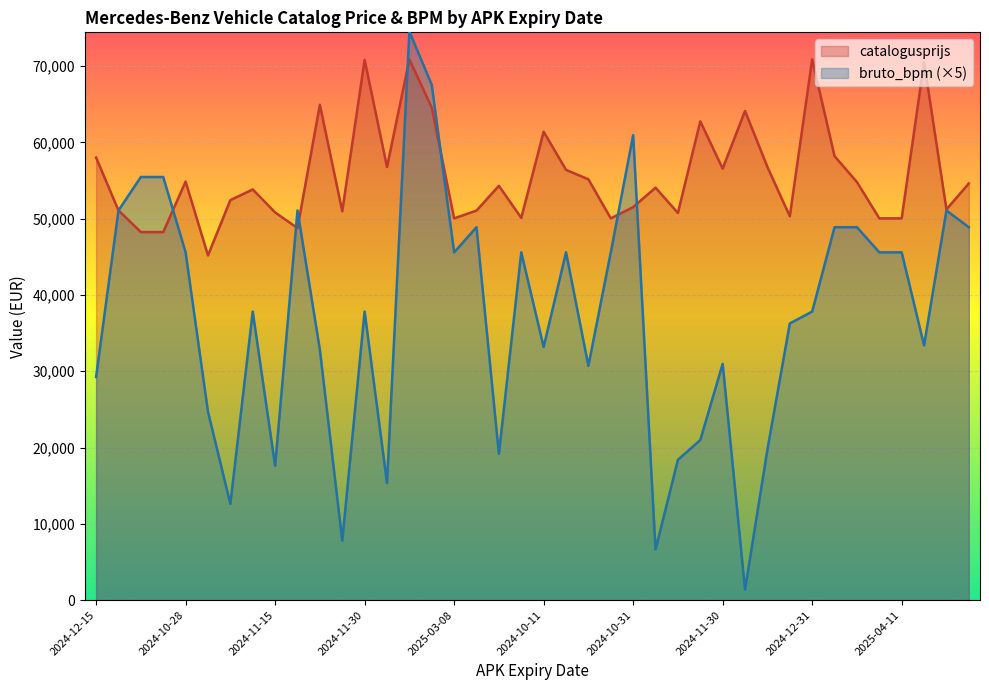

True or false: catalogusprijs and bruto_bpm cross at least once.

True